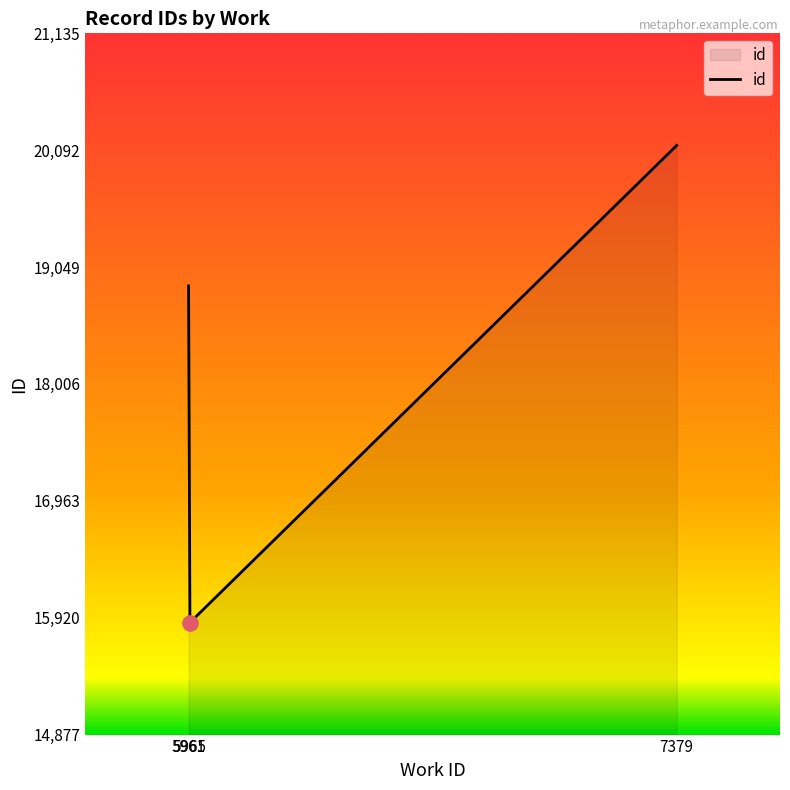

What is the change in value from 5961 to 5965?

-3004